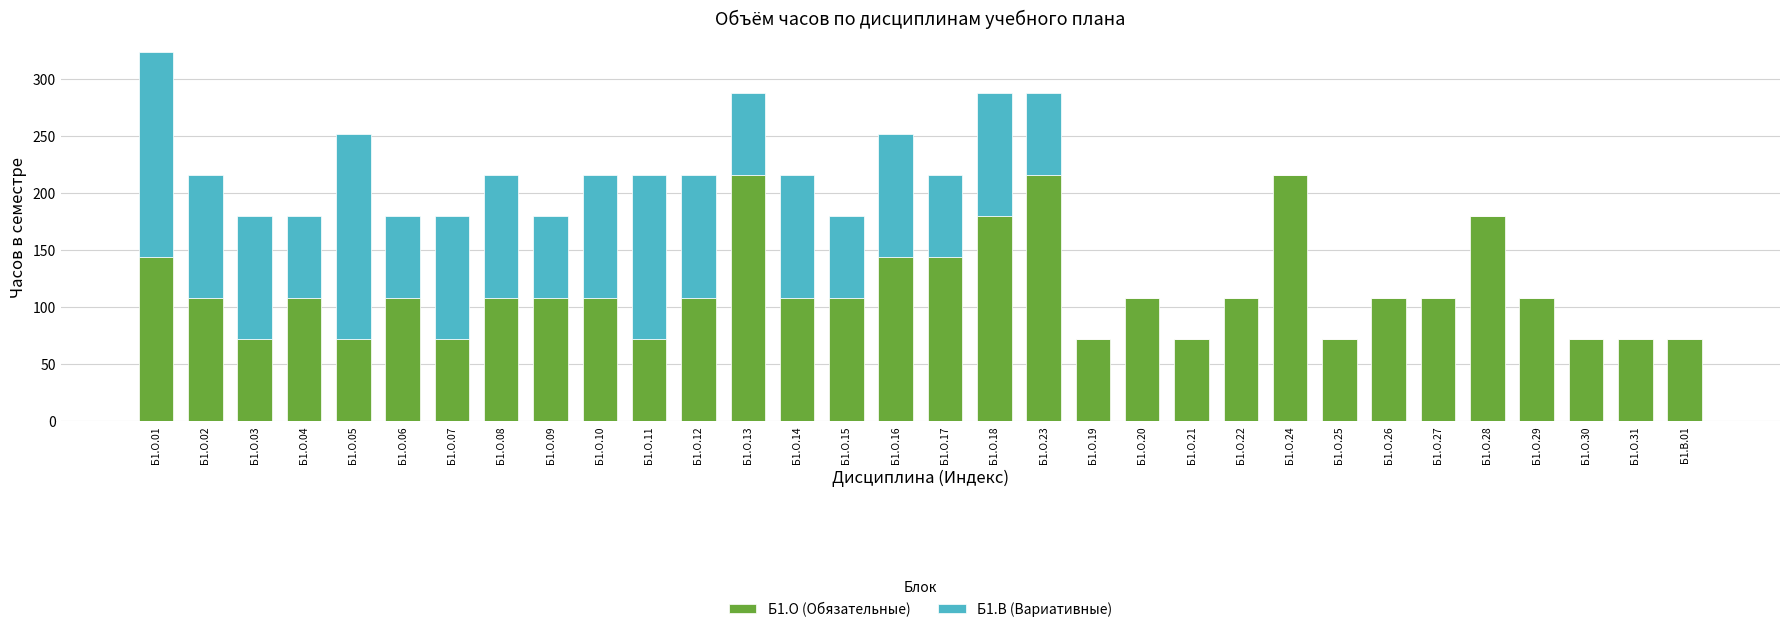

At which category is the sum across all series the highest?

Б1.О.01